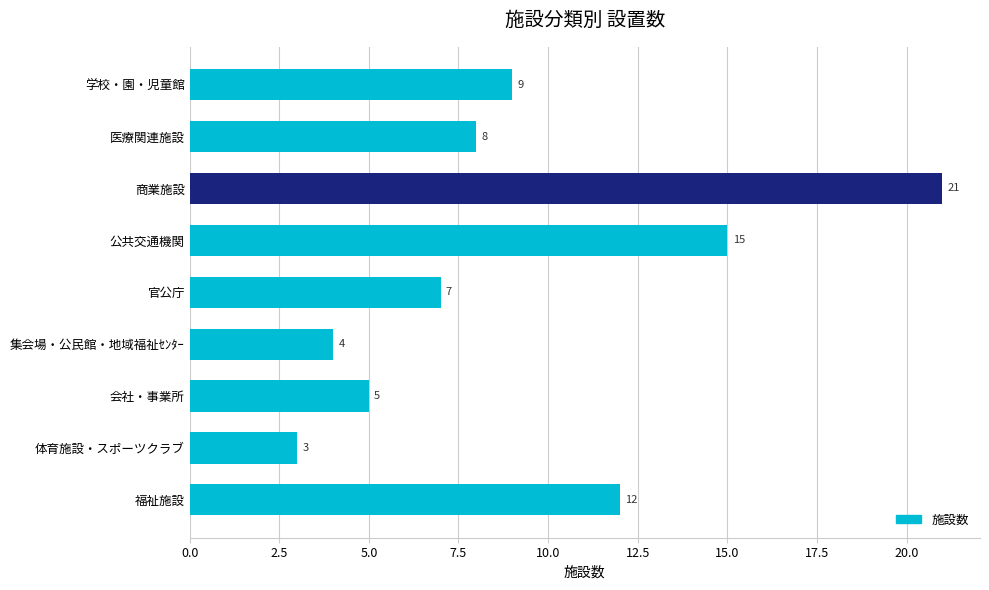

Between 官公庁 and 集会場・公民館・地域福祉ｾﾝﾀｰ, which is larger?

官公庁